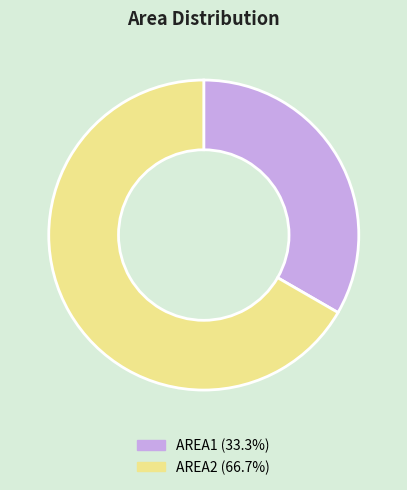

Between AREA1 and AREA2, which is larger?

AREA2